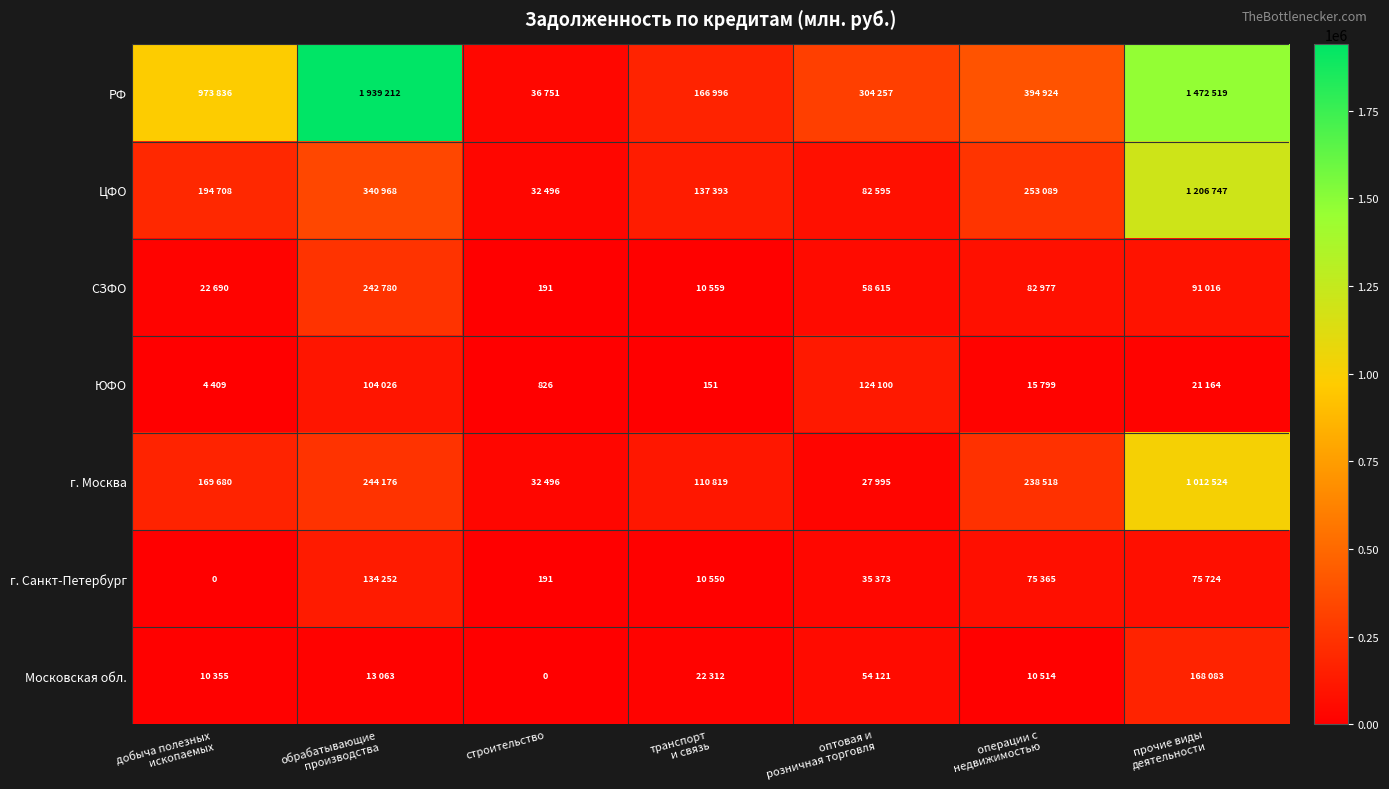

Between добыча полезных
ископаемых and прочие виды
деятельности, which is larger?

прочие виды
деятельности